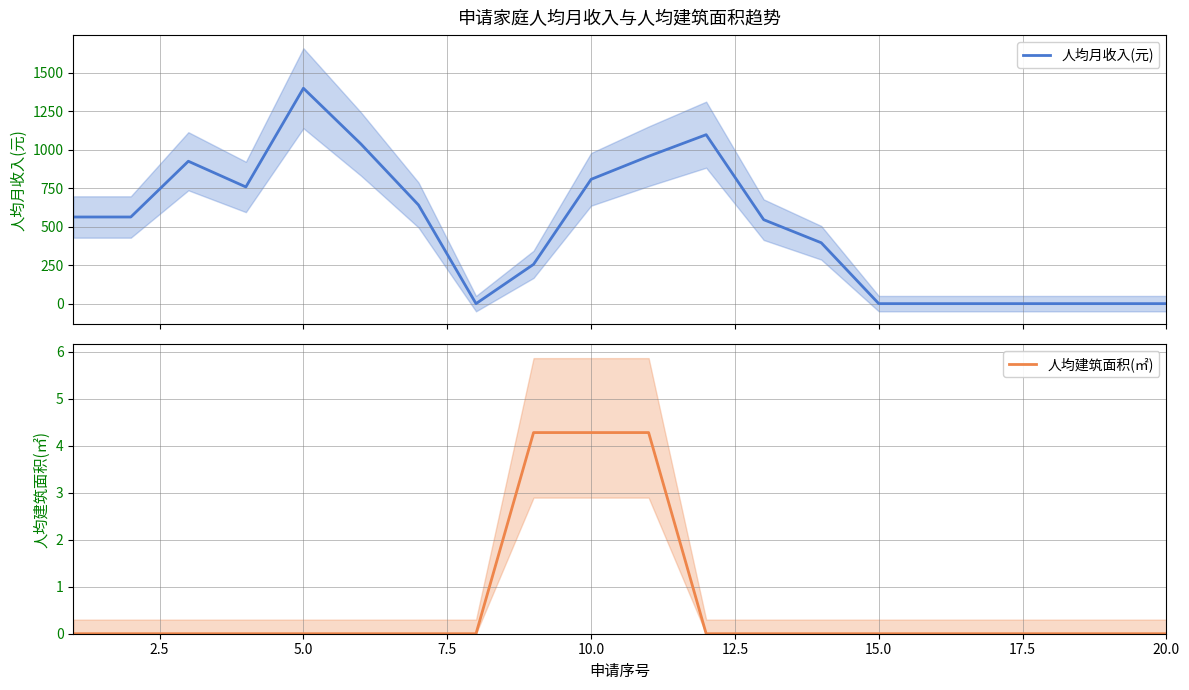

List the series in order of their peak value, highest first.

人均月收入(元), 人均建筑面积(㎡)